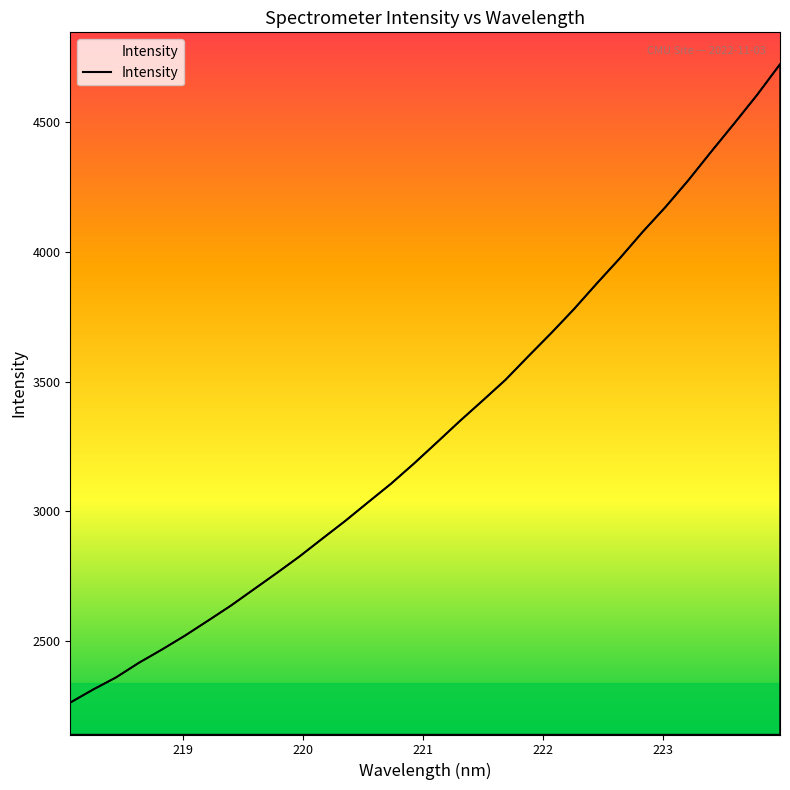

What is the maximum value shown in the chart?

4722.8